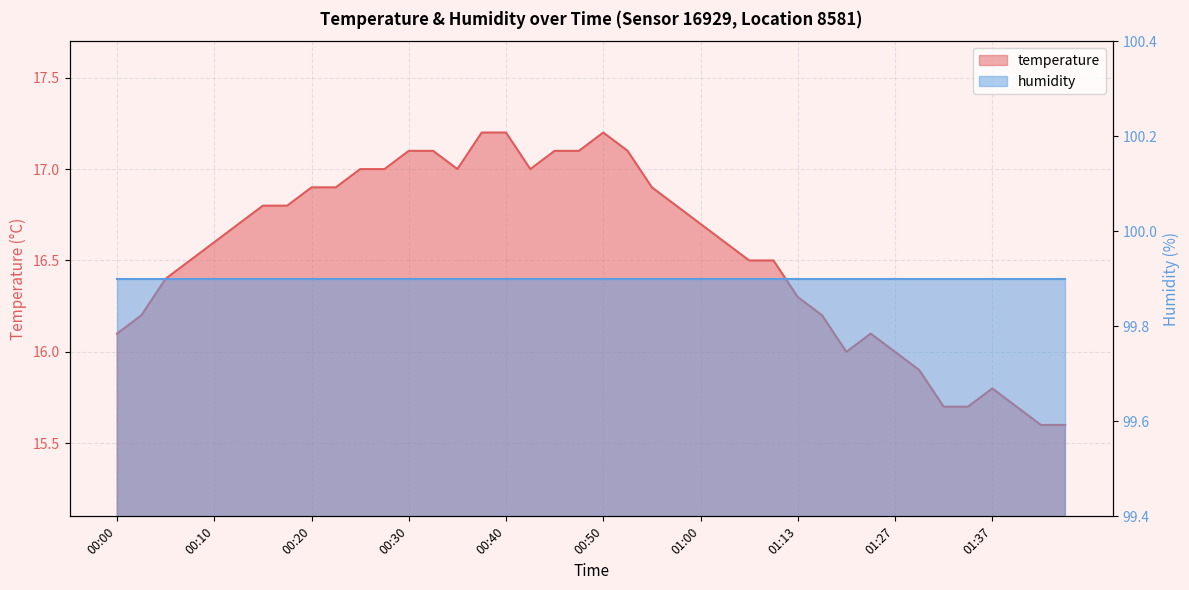

List the labels in order of value, smallest first.

01:42, 01:44, 01:32, 01:34, 01:39, 01:37, 01:29, 01:18, 01:27, 00:00, 01:21, 00:02, 01:16, 01:13, 00:05, 00:07, 01:05, 01:11, 00:10, 01:03, 00:12, 01:00, 00:15, 00:17, 00:58, 00:20, 00:22, 00:55, 00:25, 00:27, 00:35, 00:43, 00:30, 00:32, 00:45, 00:48, 00:53, 00:38, 00:40, 00:50